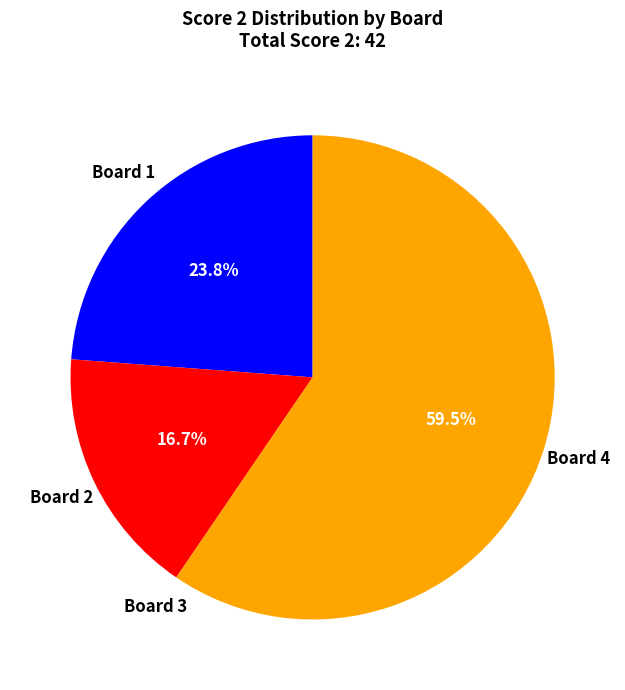

Which has a higher value, Board 4 or Board 2?

Board 4